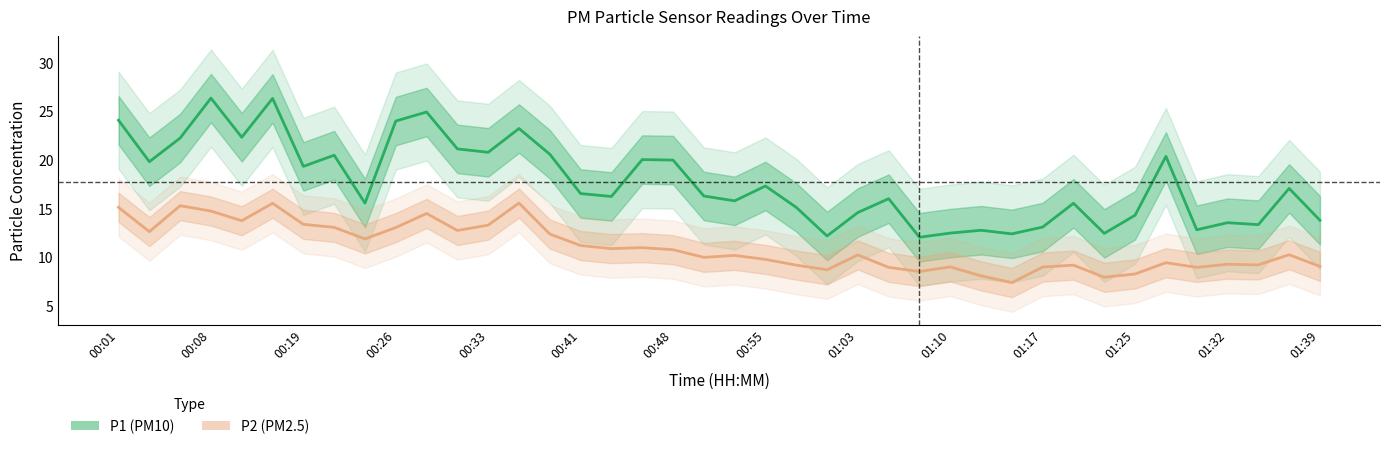

Reading left to right, transcribe all the data shown in this chart.

P1 (PM10): 24.1	19.8	22.3	26.4	22.4	26.4	19.4	20.5	15.6	24.0	24.9	21.1	20.8	23.2	20.6	16.6	16.2	20.1	20.0	16.3	15.8	17.3	15.1	12.2	14.6	16.0	12.1	12.5	12.8	12.4	13.1	15.6	12.4	14.3	20.4	12.8	13.6	13.3	17.1	13.8
P2 (PM2.5): 15.1	12.6	15.3	14.8	13.8	15.6	13.4	13.1	11.9	13.1	14.5	12.8	13.3	15.6	12.4	11.2	10.9	11.0	10.8	10.0	10.2	9.8	9.2	8.7	10.2	8.9	8.5	9.0	8.1	7.4	9.0	9.2	7.9	8.3	9.4	8.9	9.3	9.2	10.2	9.1